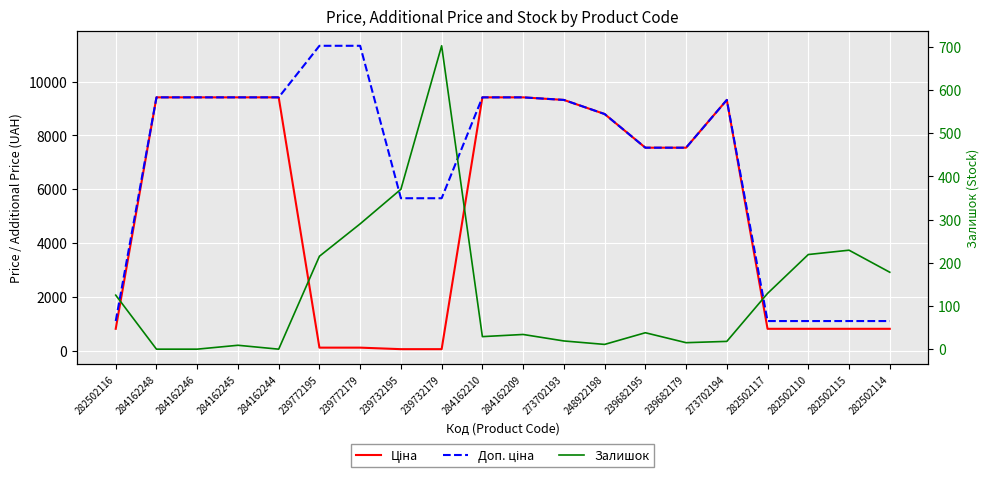

At which label is Залишок closest to 351?

239732195